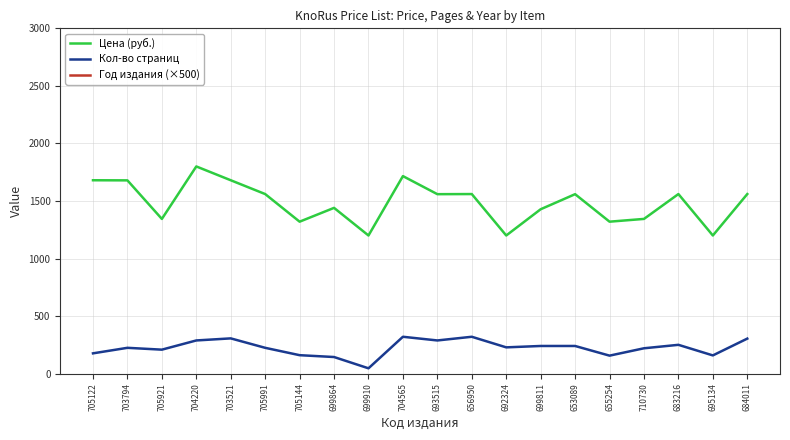

List the labels in order of Цена (руб.) value, largest first.

704220, 704565, 705122, 703521, 703794, 705991, 656950, 683216, 684011, 693515, 653089, 699864, 699811, 705921, 710730, 705144, 655254, 699910, 692324, 695134